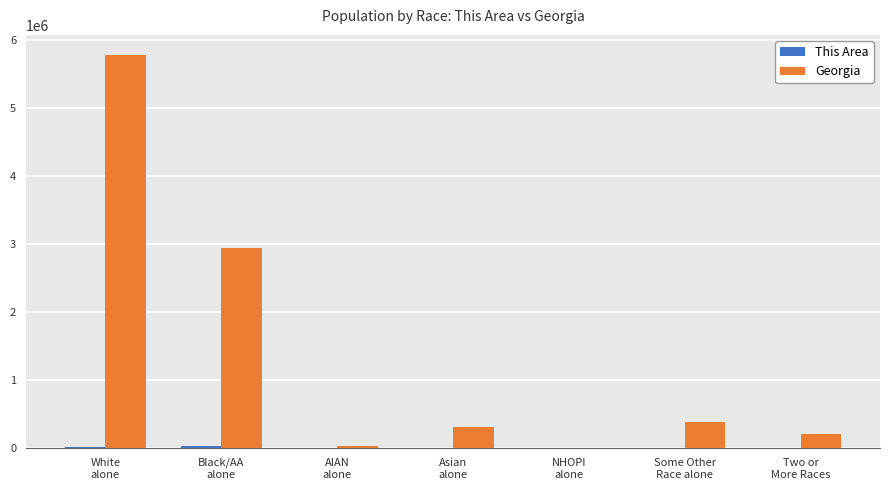

Which series has the largest total across all categories?

Georgia